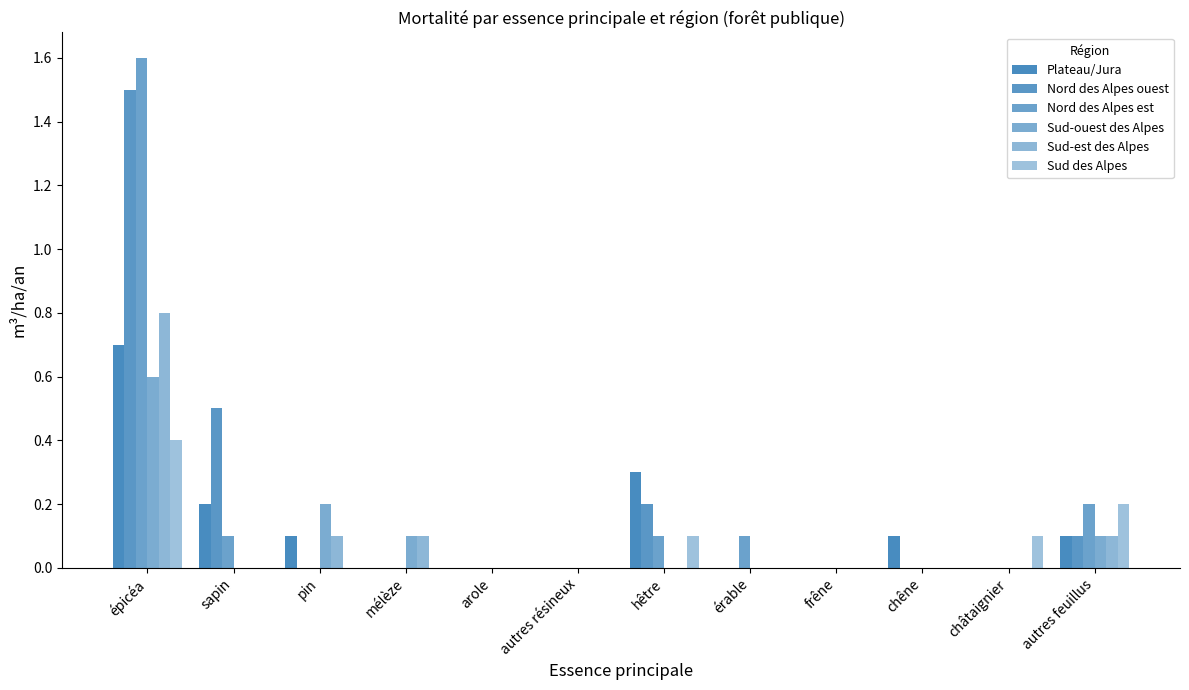

How many groups of bars are there?

12